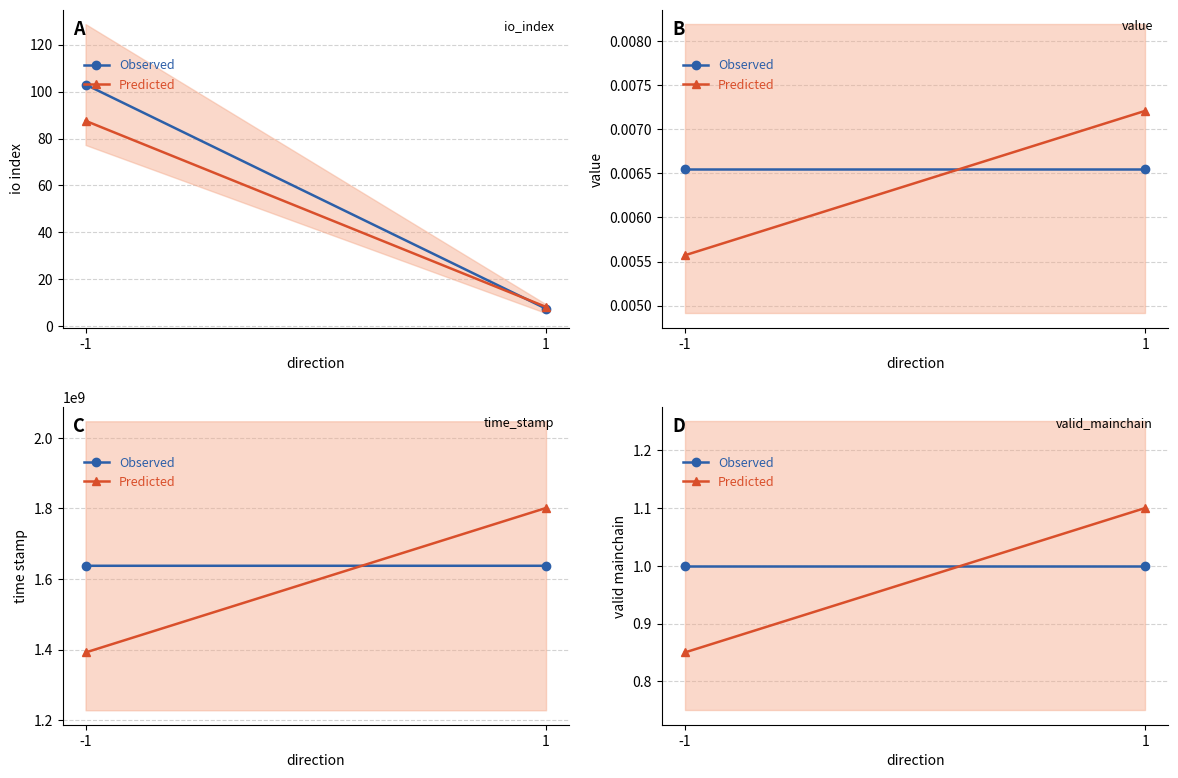

What is the total value across all series at -1?

1.9